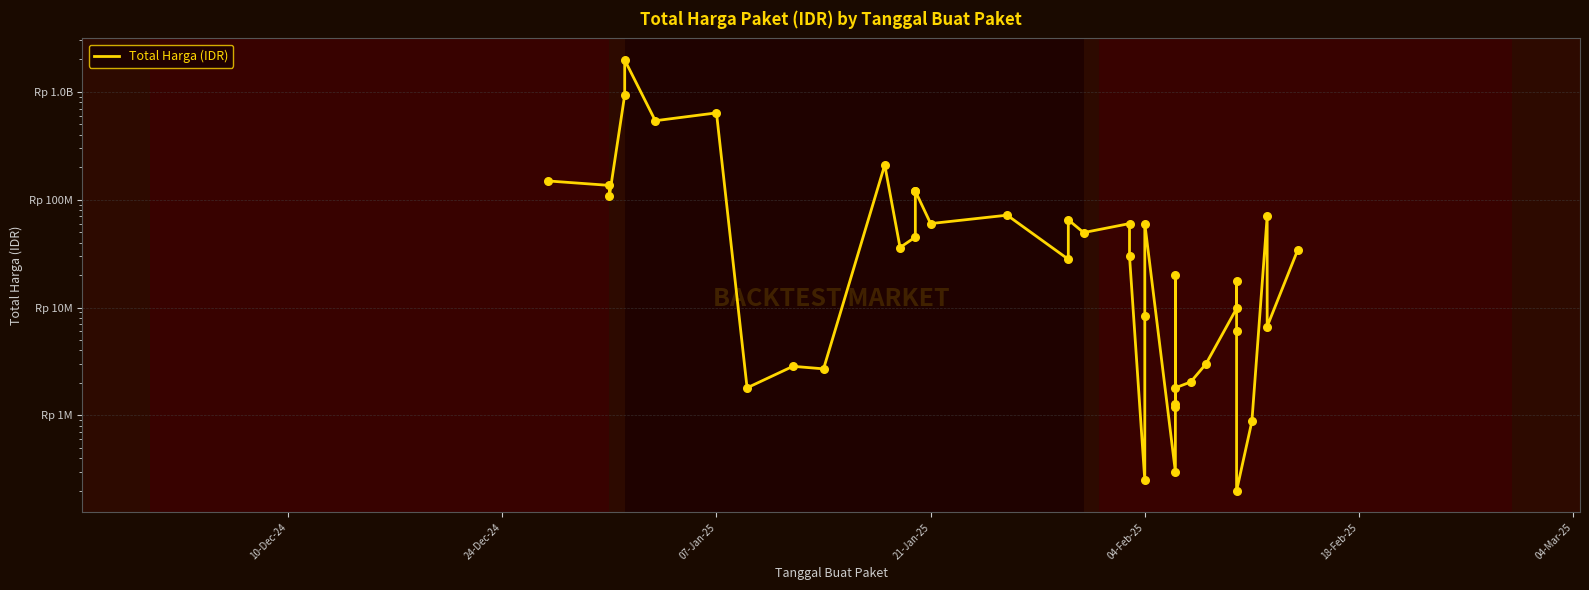

Which has a higher value, 24 or 10-Dec-24?

10-Dec-24